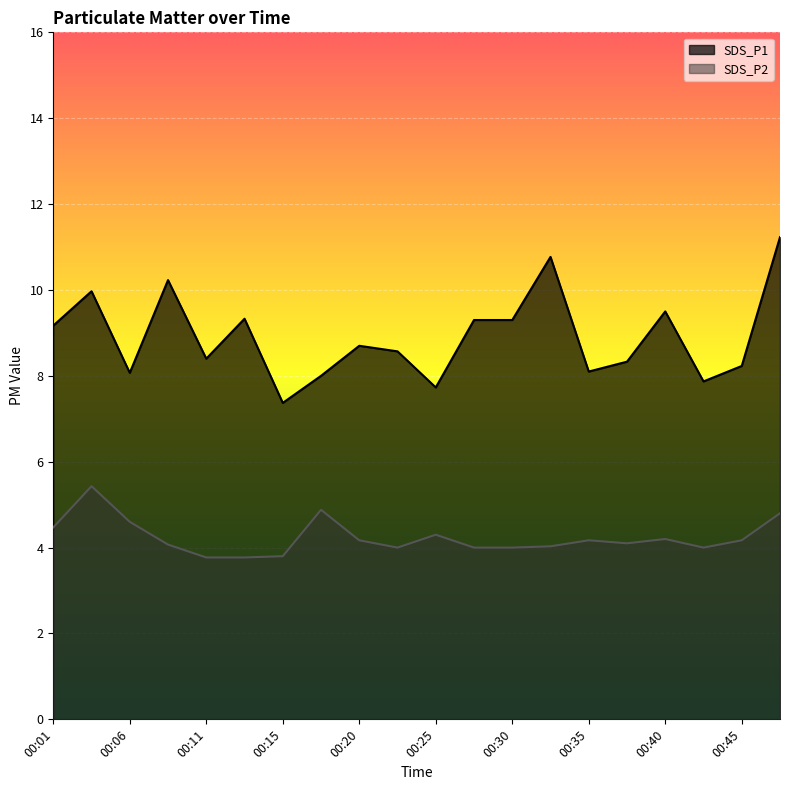

How many data points does each series have?

20